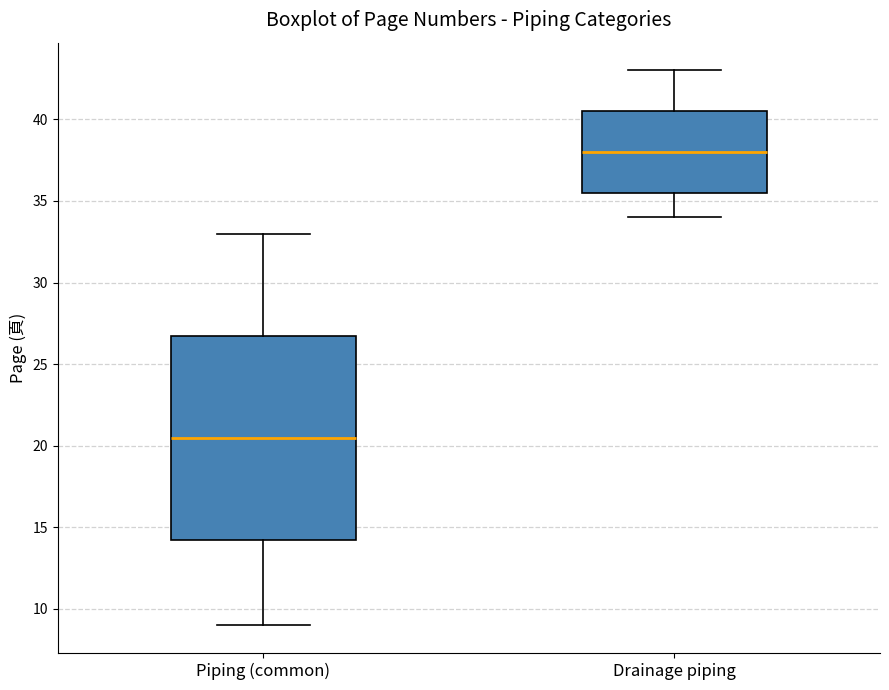

Which box has the lowest median line?

Piping (common)